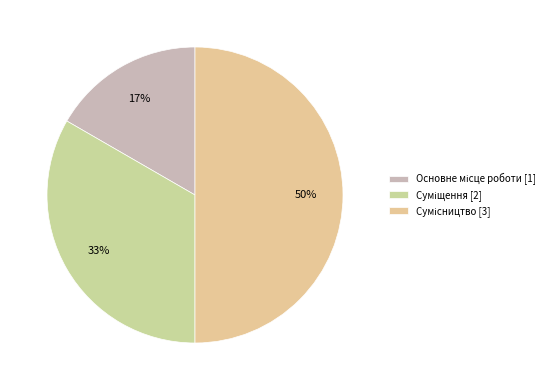

How many slices are in this pie chart?

3